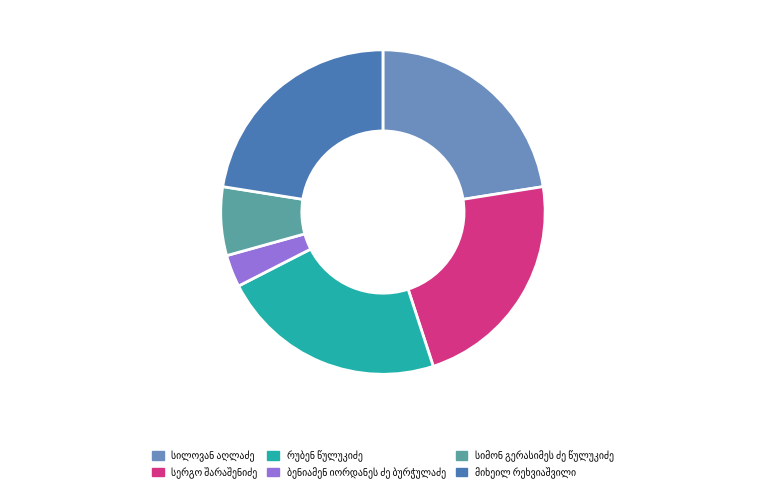

Is there any slice that represents more than half of the pie?

No